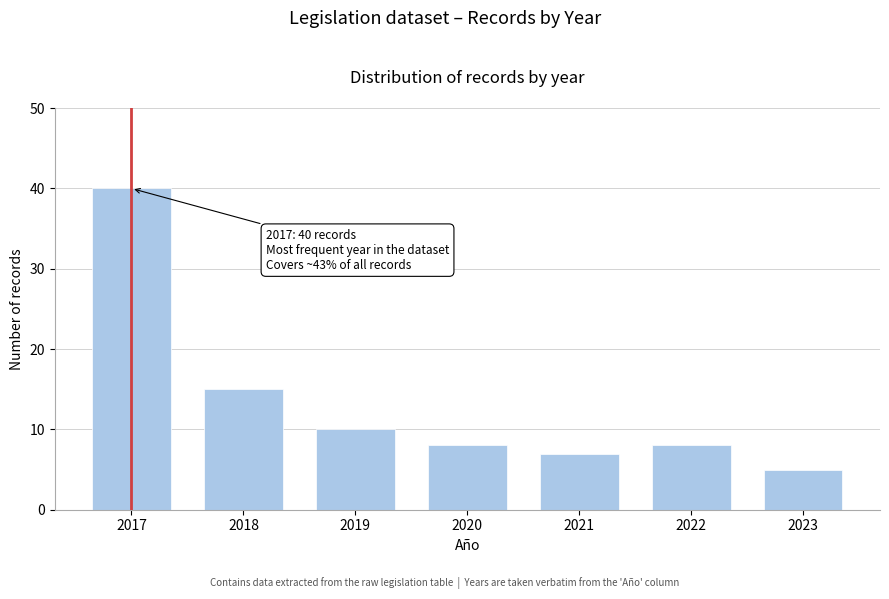

Reading left to right, list all the values displayed in this chart.

2017=40	2018=15	2019=10	2020=8	2021=7	2022=8	2023=5